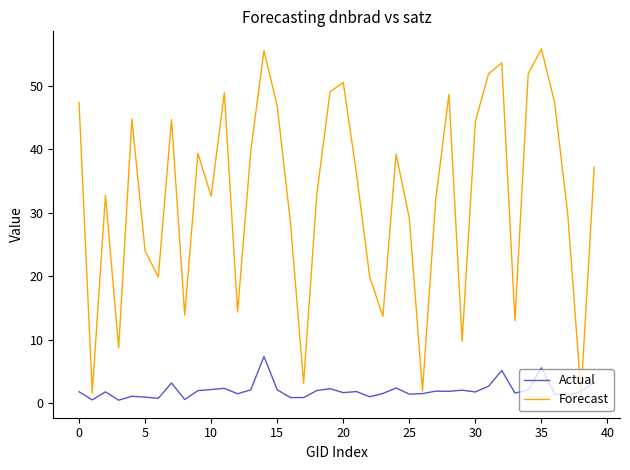

Which series has the widest spread of values?

Forecast